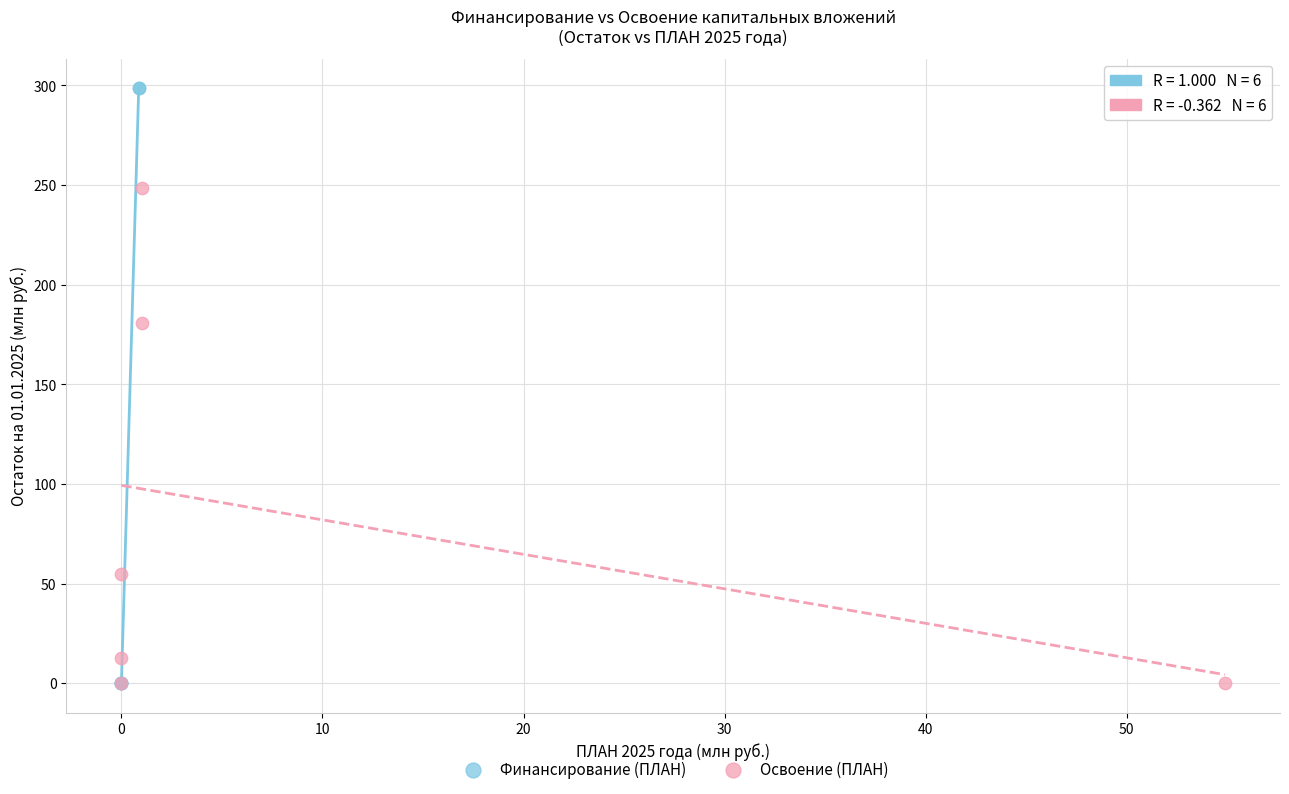

What are all the series names shown in the legend?

Финансирование (ПЛАН), Освоение (ПЛАН)